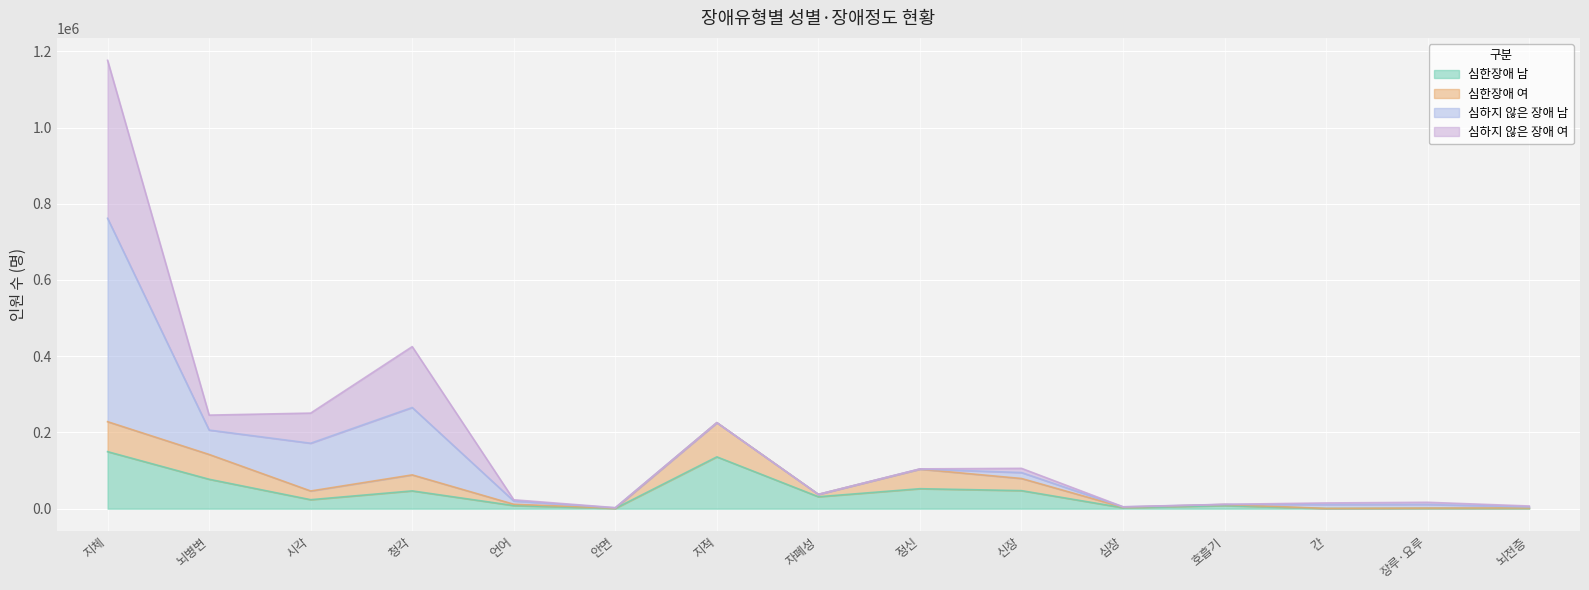

What is the sum of the 심한장애_남 values at 언어 and 뇌전증?

9208